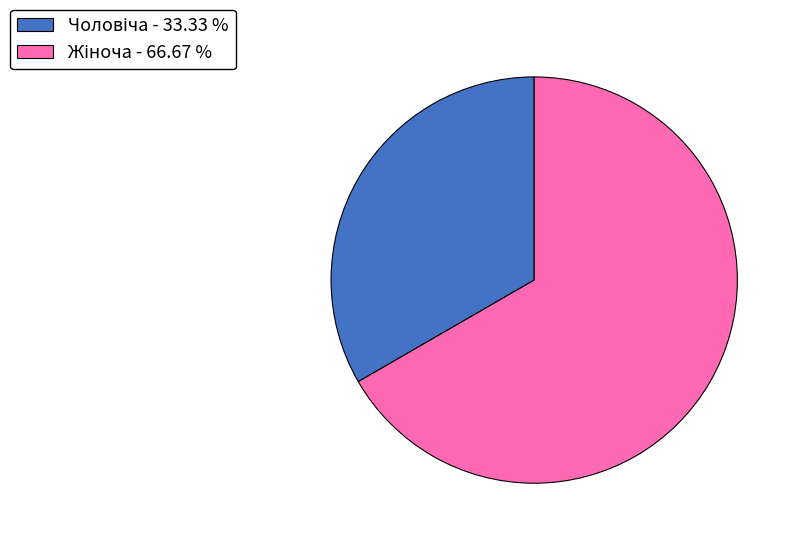

Is there any slice that represents more than half of the pie?

Yes